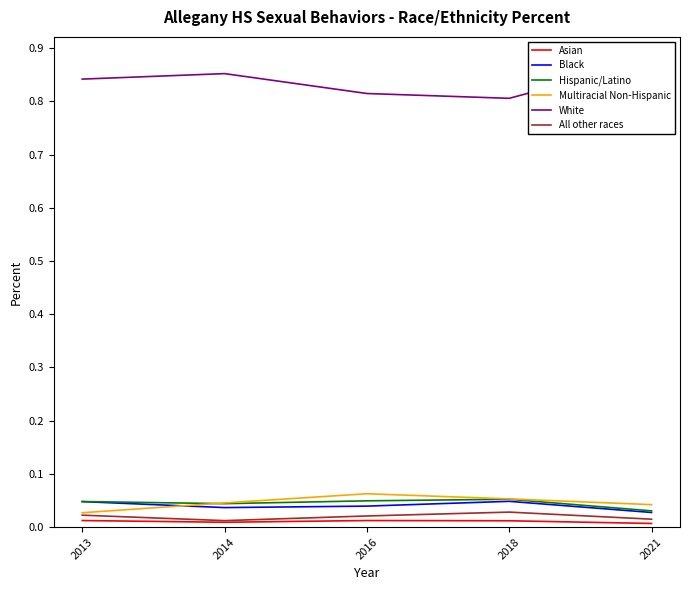

How many lines are shown in the chart?

6